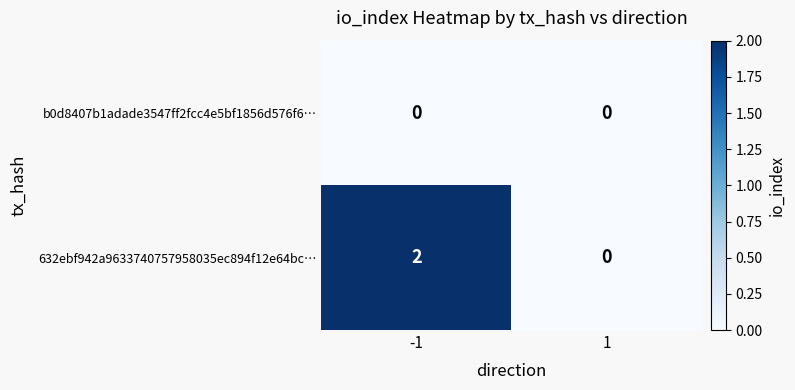

True or false: 632ebf942a9633740757958035ec894f12e64bc… has a value of 3 at -1.

False